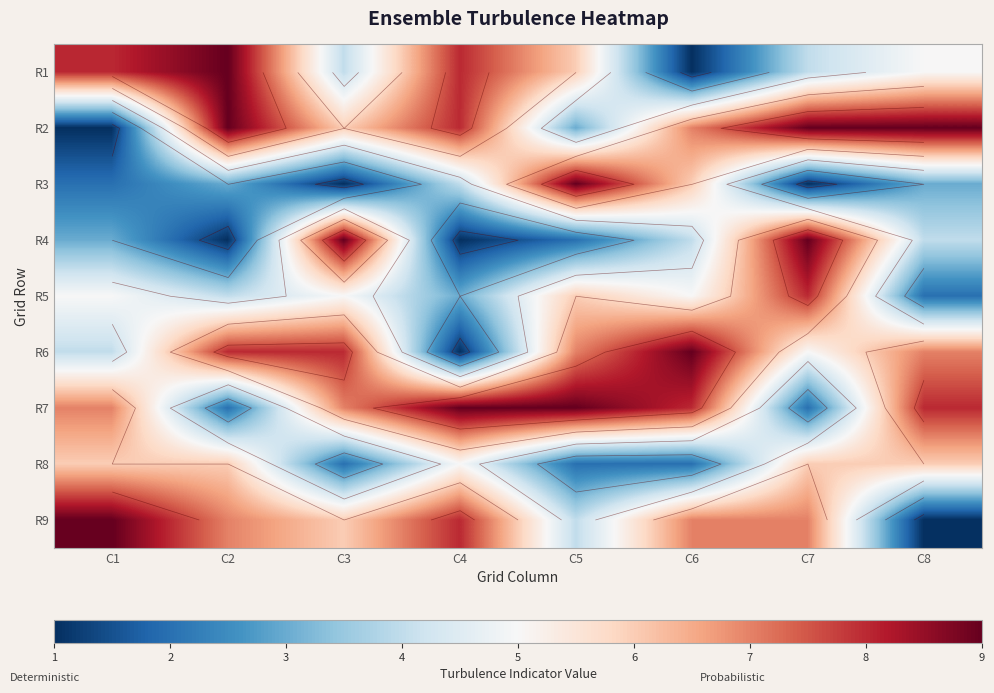

At which category is the sum across all series the highest?

C7